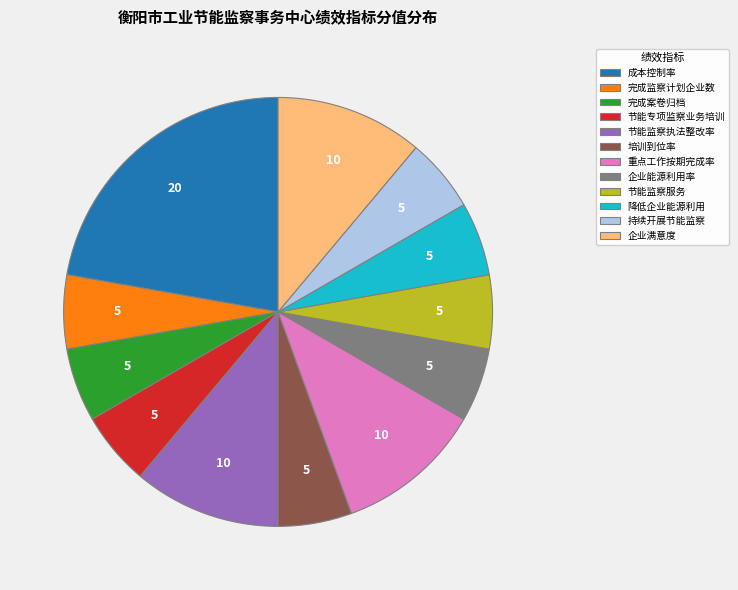

Which slice is the largest?

成本控制率